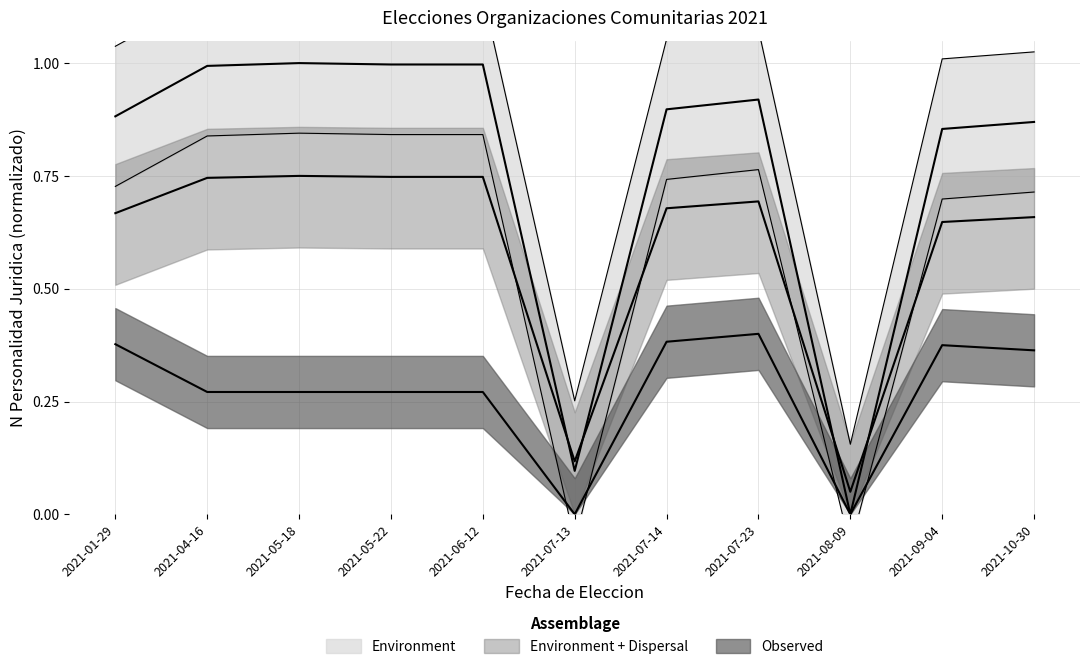

What position from the right is 2021-07-23?

4